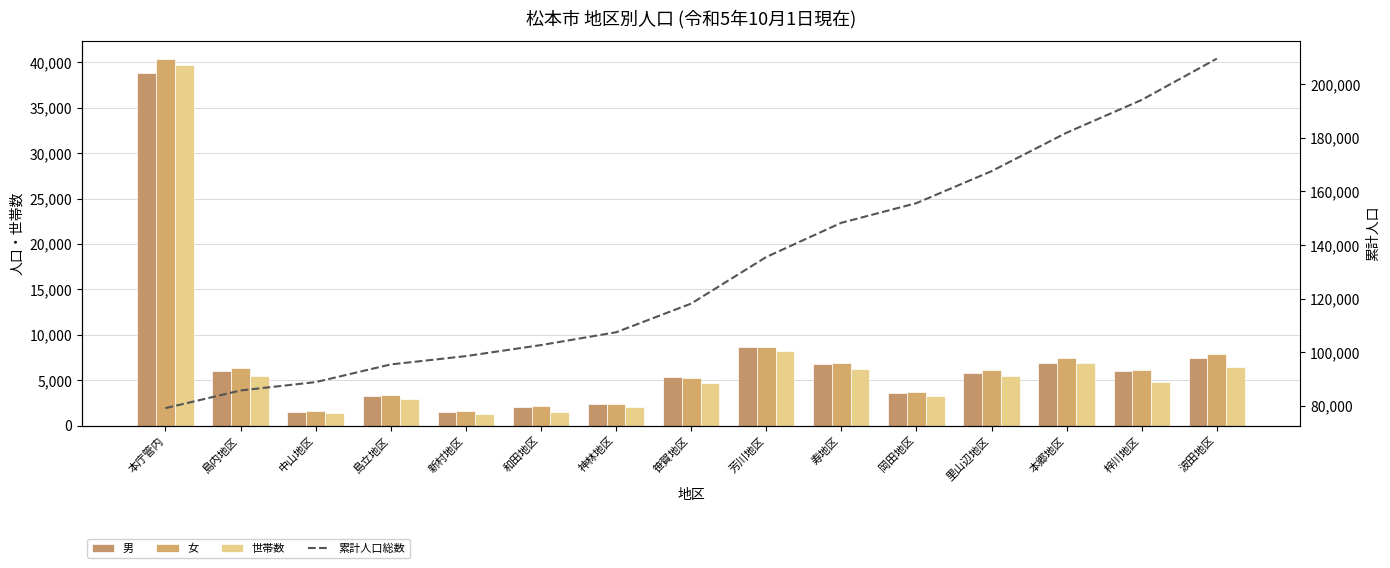

What is the sum of all 世帯数 values?

100350